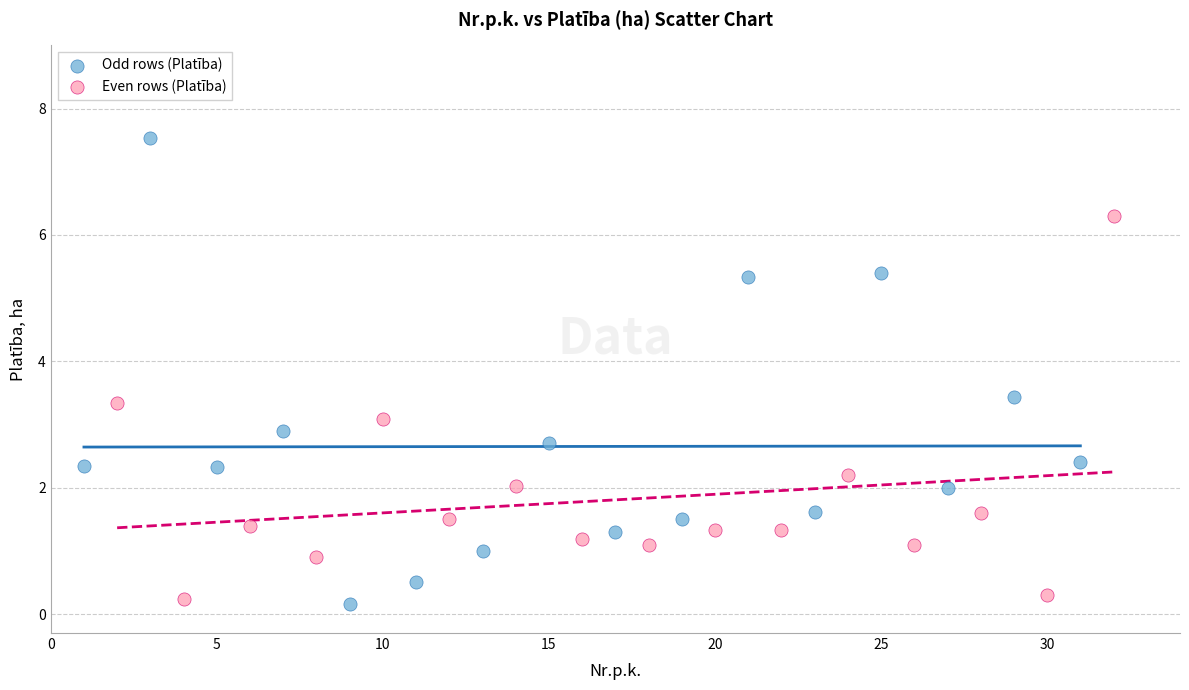

Which series has the largest Y range (max minus min)?

Odd rows (Platība)